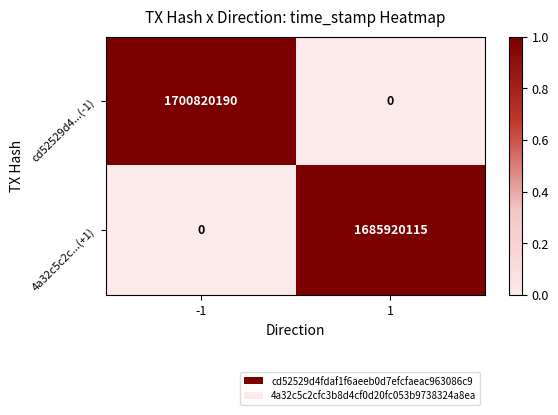

List the series in order of their peak value, highest first.

cd52529d4...(-1), 4a32c5c2c...(+1)